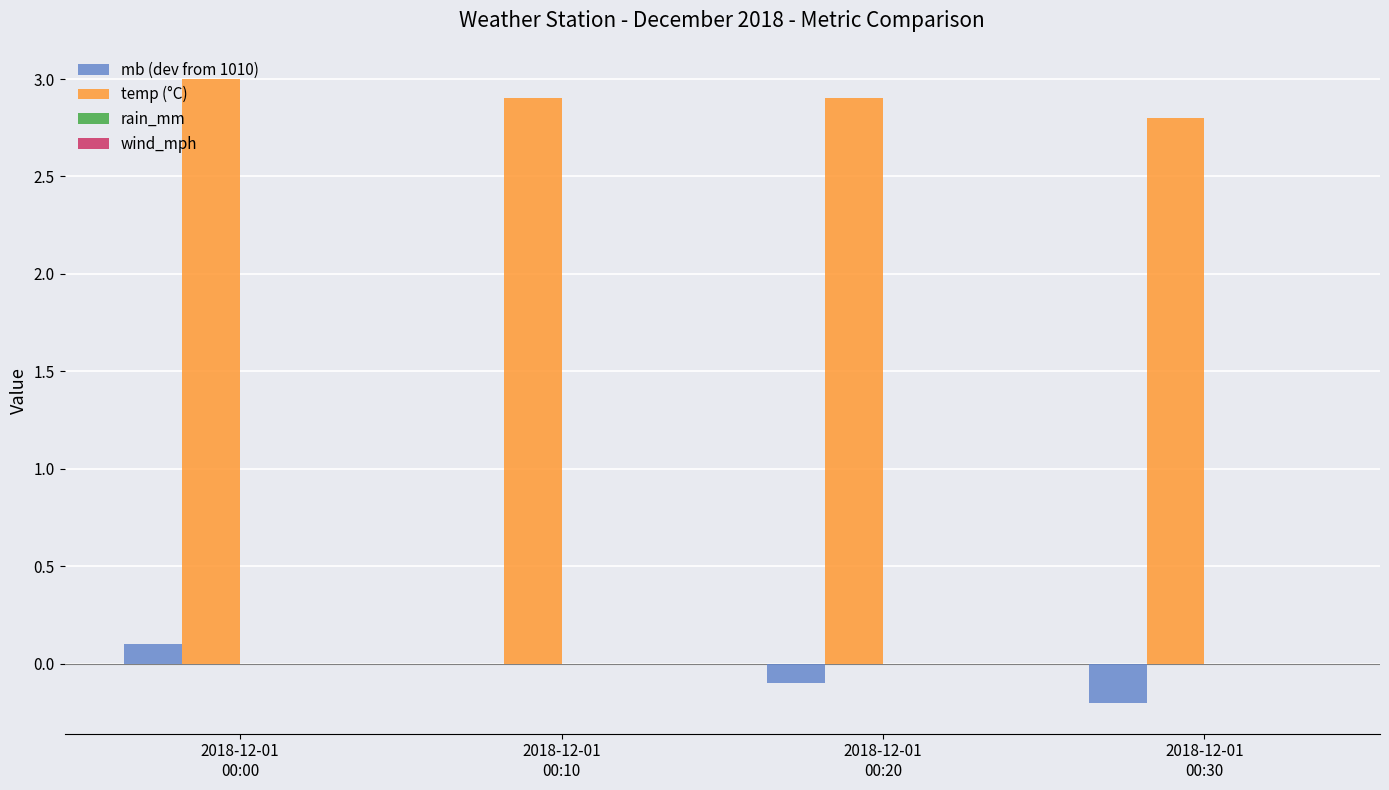

What is the sum of all temp (°C) values?

11.6